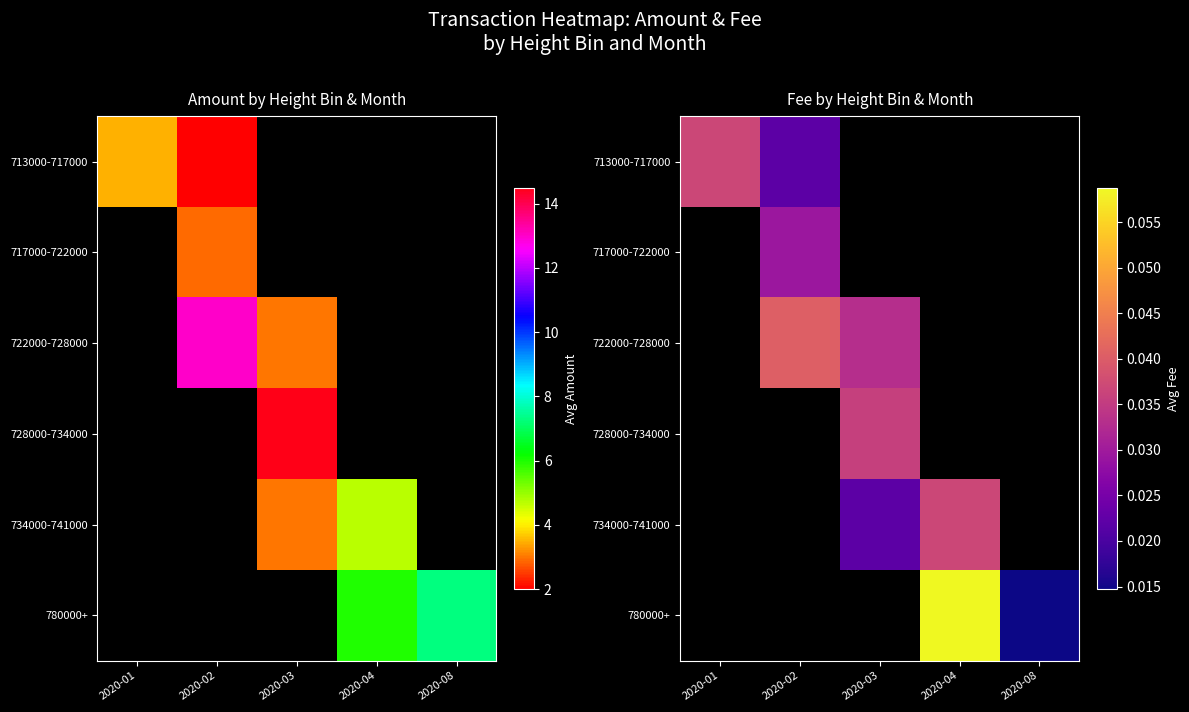

Which label corresponds to the largest value in the chart?

2020-04